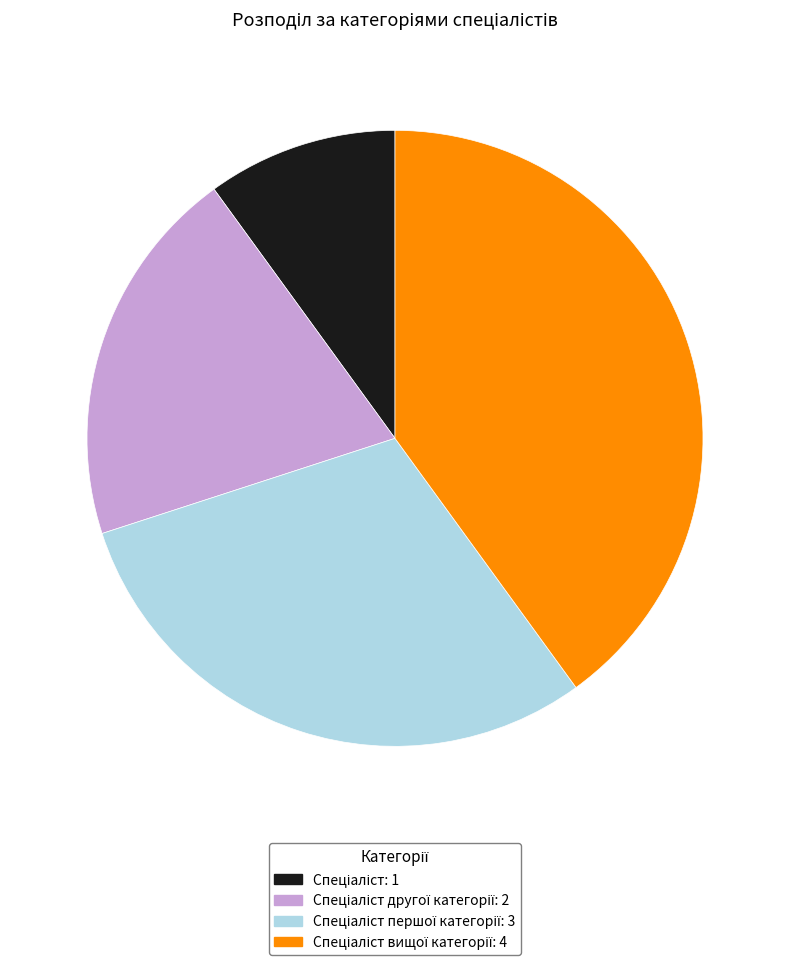

Is there any slice that represents more than half of the pie?

No